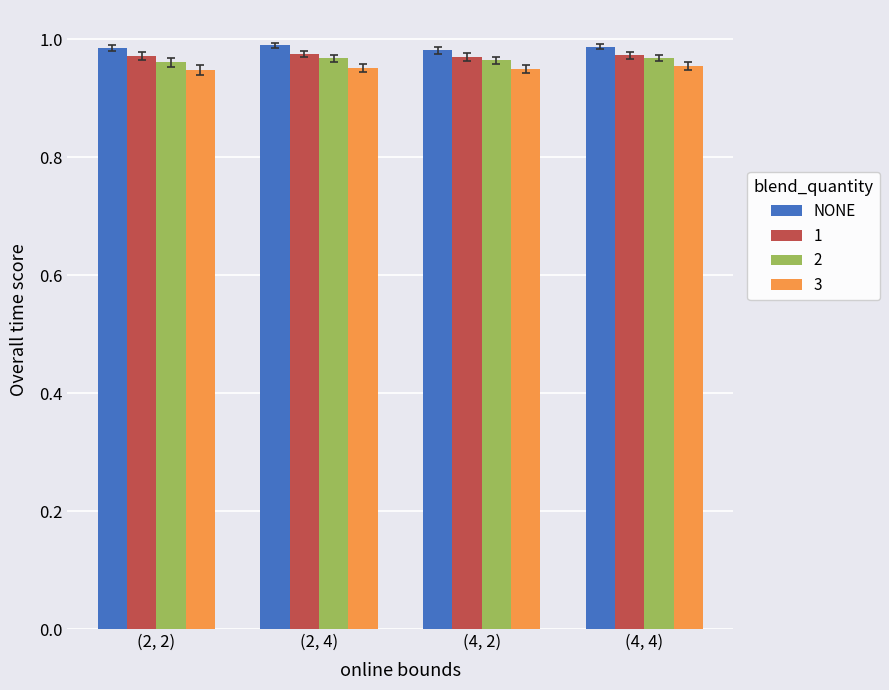

What is the total value across all series at (2, 2)?

3.9